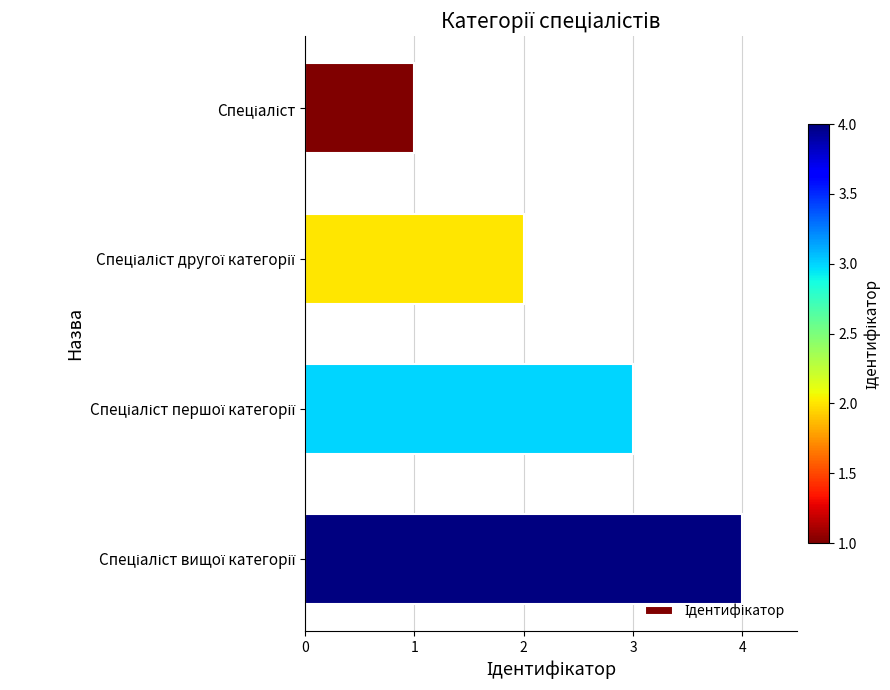

What is the sum of all values?

10